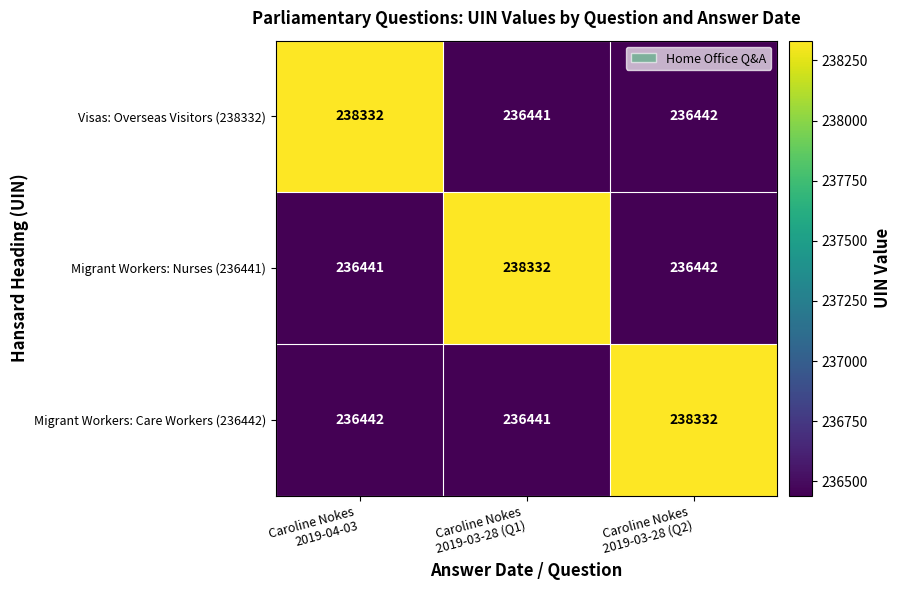

What is the highest value of the Visas: Overseas Visitors (238332) series?

238332